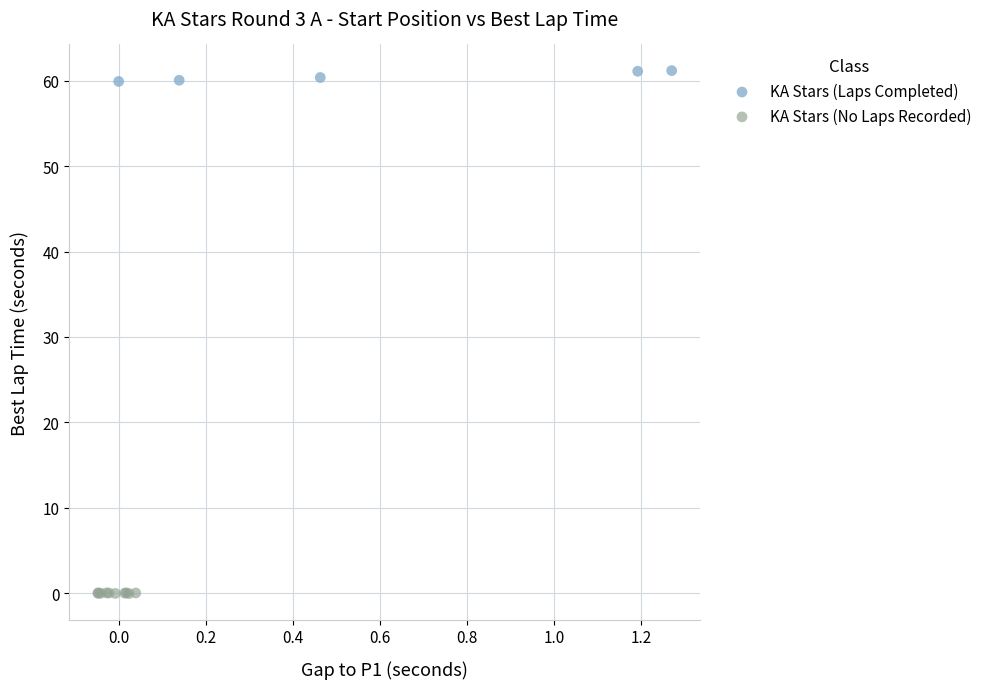

Which series contains the highest Y value?

KA Stars (Laps Completed)